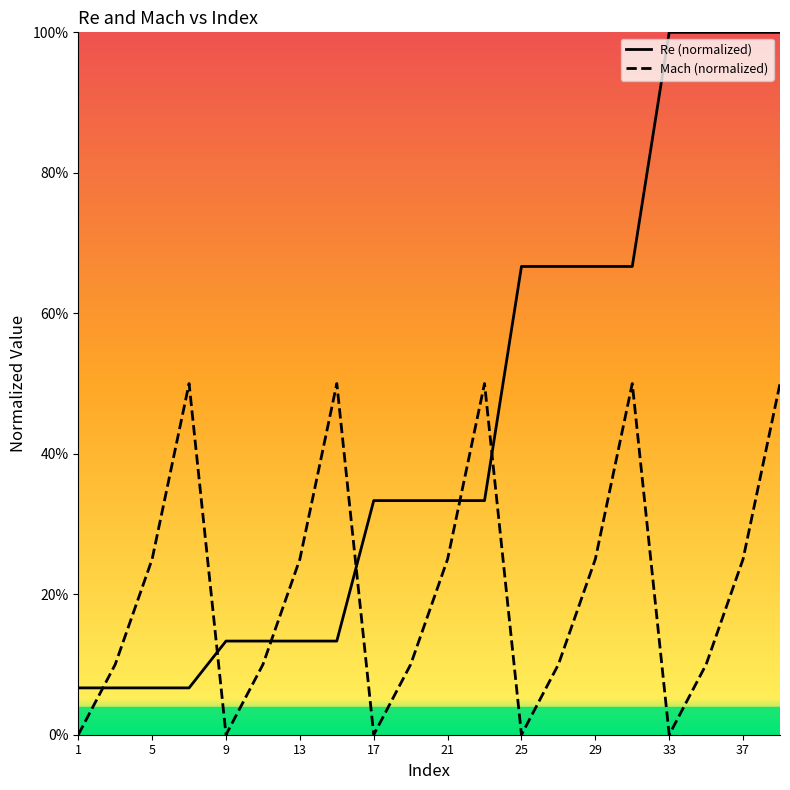

What is the total value across all series at 33?

1.0